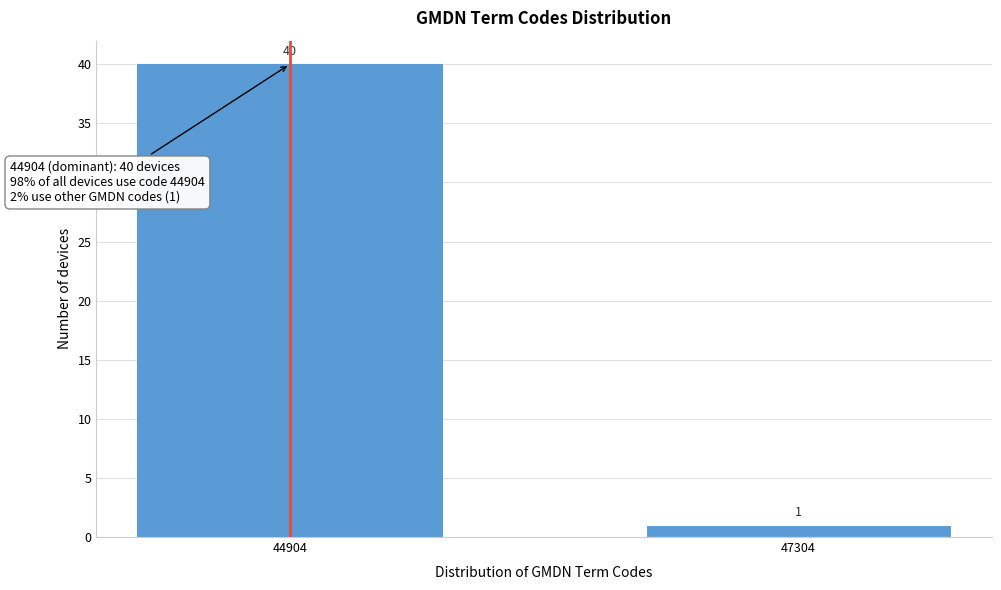

Reading left to right, transcribe all the data shown in this chart.

44904=40	47304=1